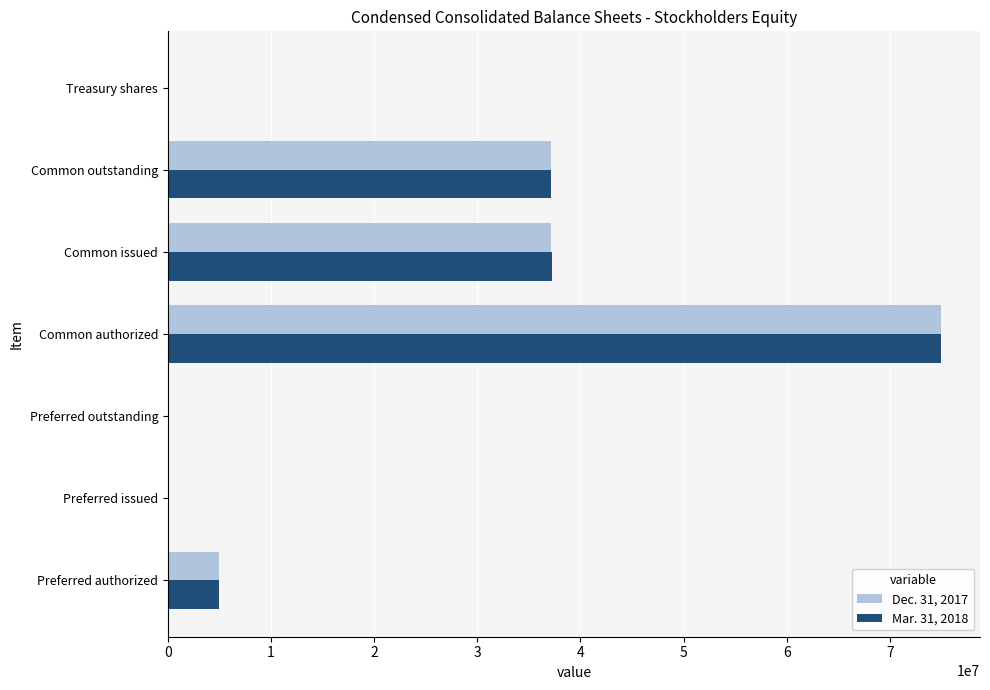

At which category is the sum across all series the highest?

Common authorized